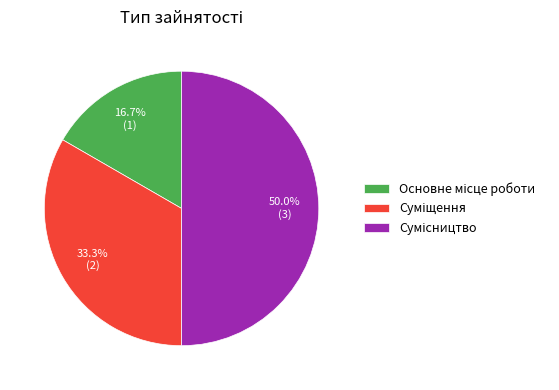

Which slice is the smallest?

Основне місце роботи